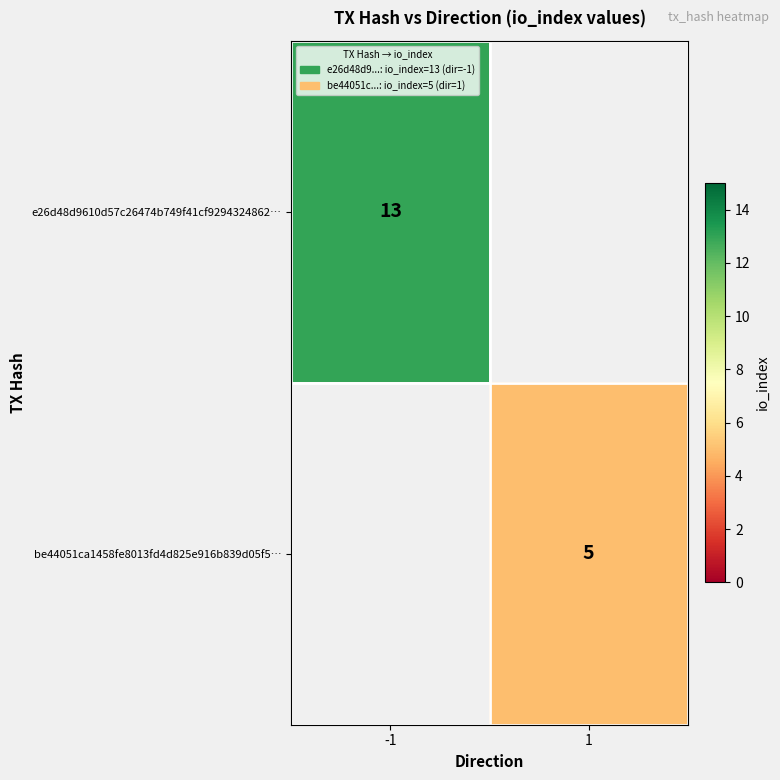

At how many categories does at least one series exceed 10?

1